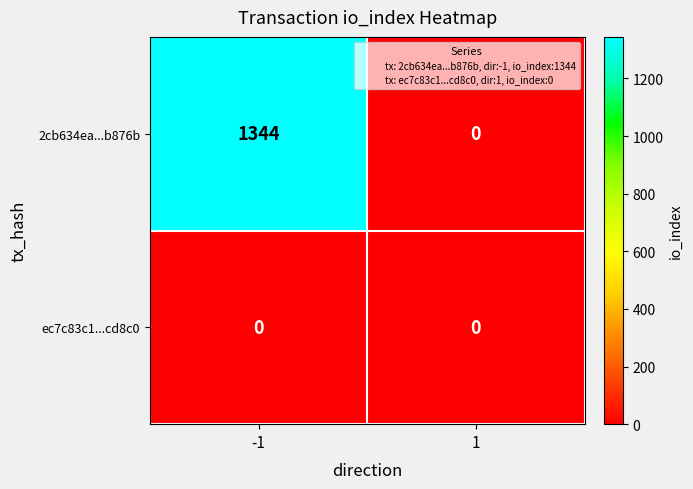

Which label corresponds to the largest value in the chart?

-1